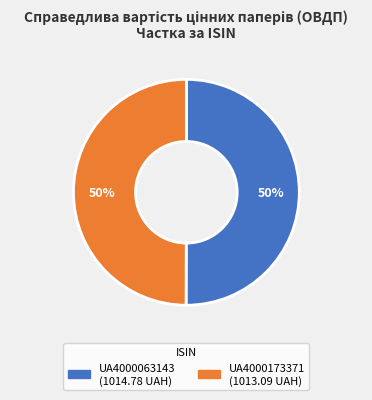

True or false: UA4000173371 accounts for 50% of the total.

True